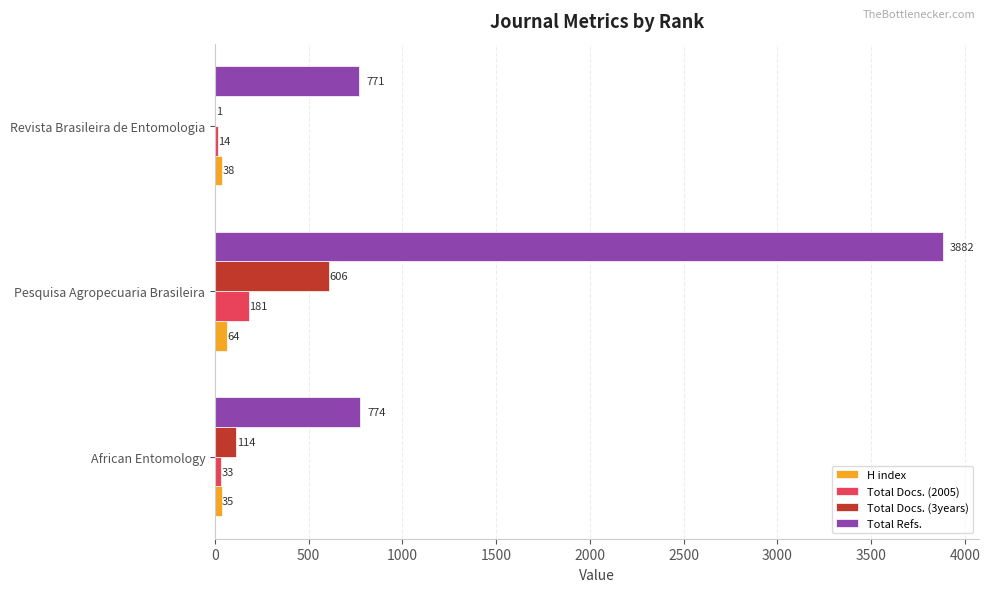

At which label does H index reach its peak?

Pesquisa Agropecuaria Brasileira